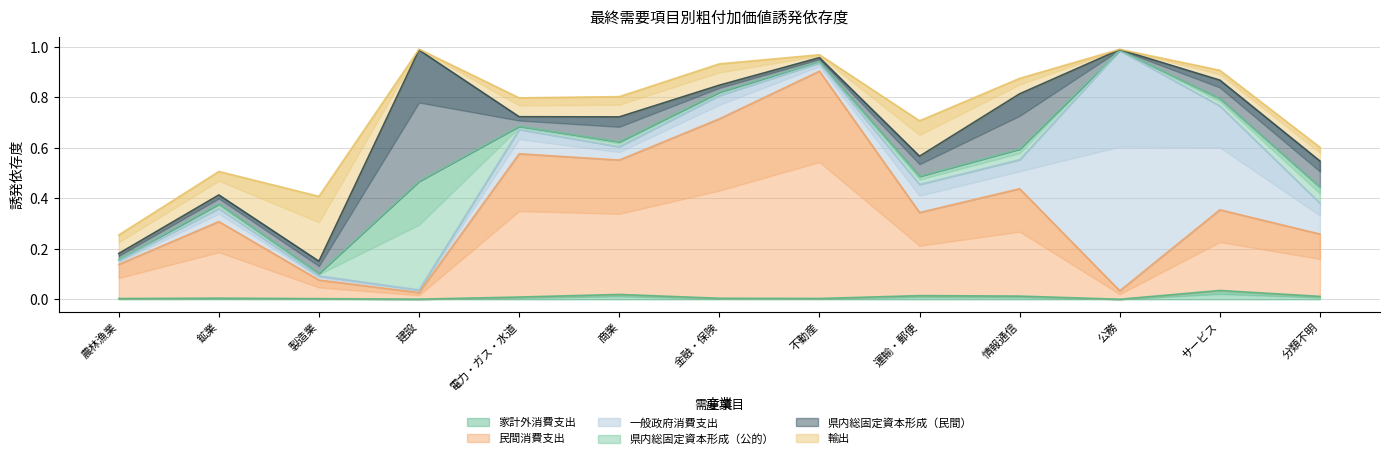

Reading right to left, what are all the values shown in this chart?

家計外消費支出: 0.0	0.0	0.0	0.0	0.0	0.0	0.0	0.0	0.0	0.0	0.0	0.0	0.0
民間消費支出: 0.2	0.3	0.0	0.4	0.3	0.9	0.7	0.5	0.6	0.0	0.1	0.3	0.1
一般政府消費支出: 0.1	0.4	1.0	0.1	0.1	0.0	0.1	0.1	0.1	0.0	0.0	0.1	0.0
県内総固定資本形成（公的）: 0.1	0.0	0.0	0.0	0.0	0.0	0.0	0.0	0.0	0.4	0.0	0.0	0.0
県内総固定資本形成（民間）: 0.1	0.1	0.0	0.2	0.1	0.0	0.0	0.1	0.0	0.5	0.0	0.0	0.0
輸出: 0.1	0.0	0.0	0.1	0.1	0.0	0.1	0.1	0.1	0.0	0.3	0.1	0.1